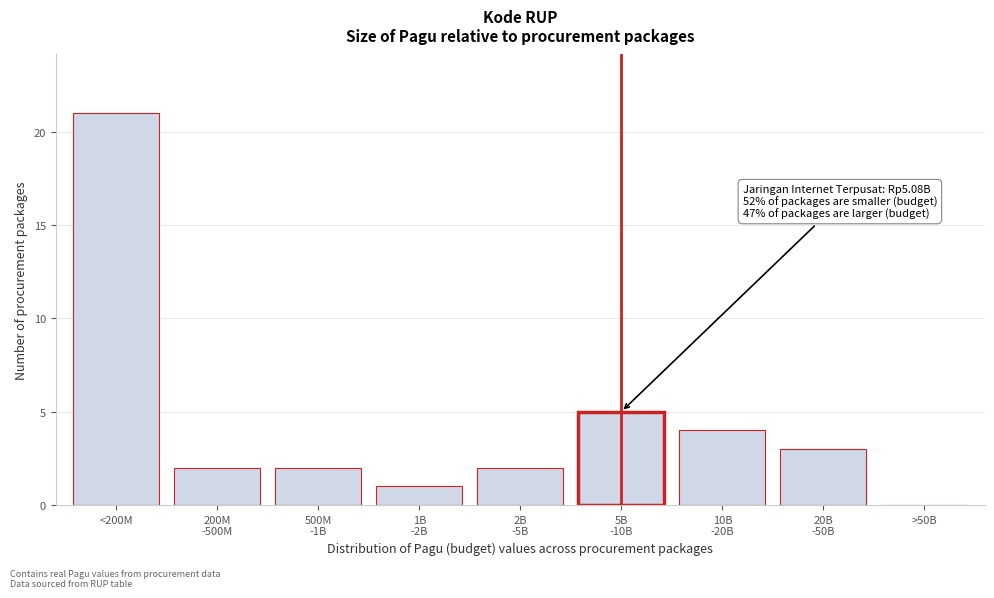

What is the maximum value shown in the chart?

21